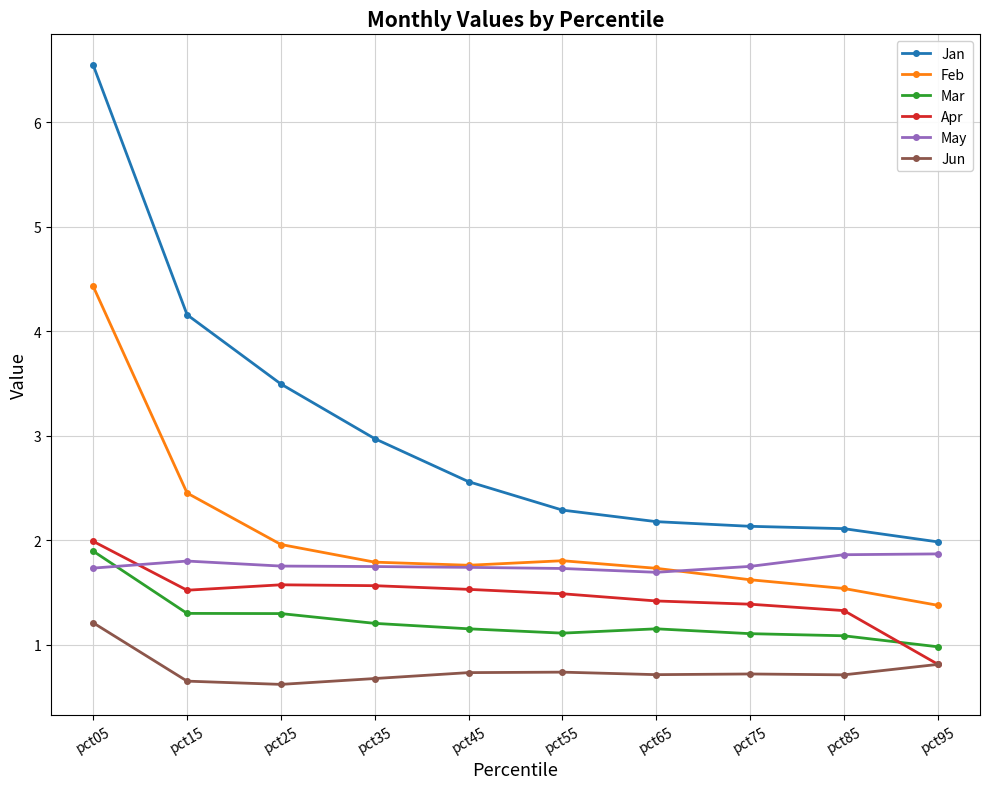

Which series has the widest spread of values?

Jan